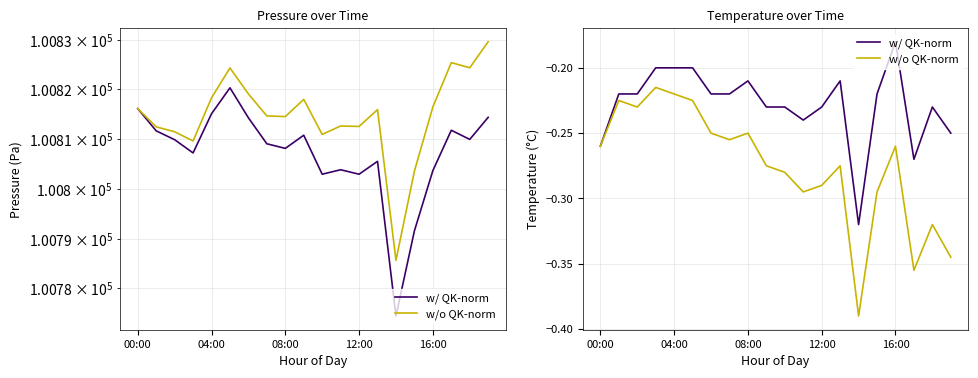

What is the value of the w/o QK-norm point at the 16th from the left?

-0.3